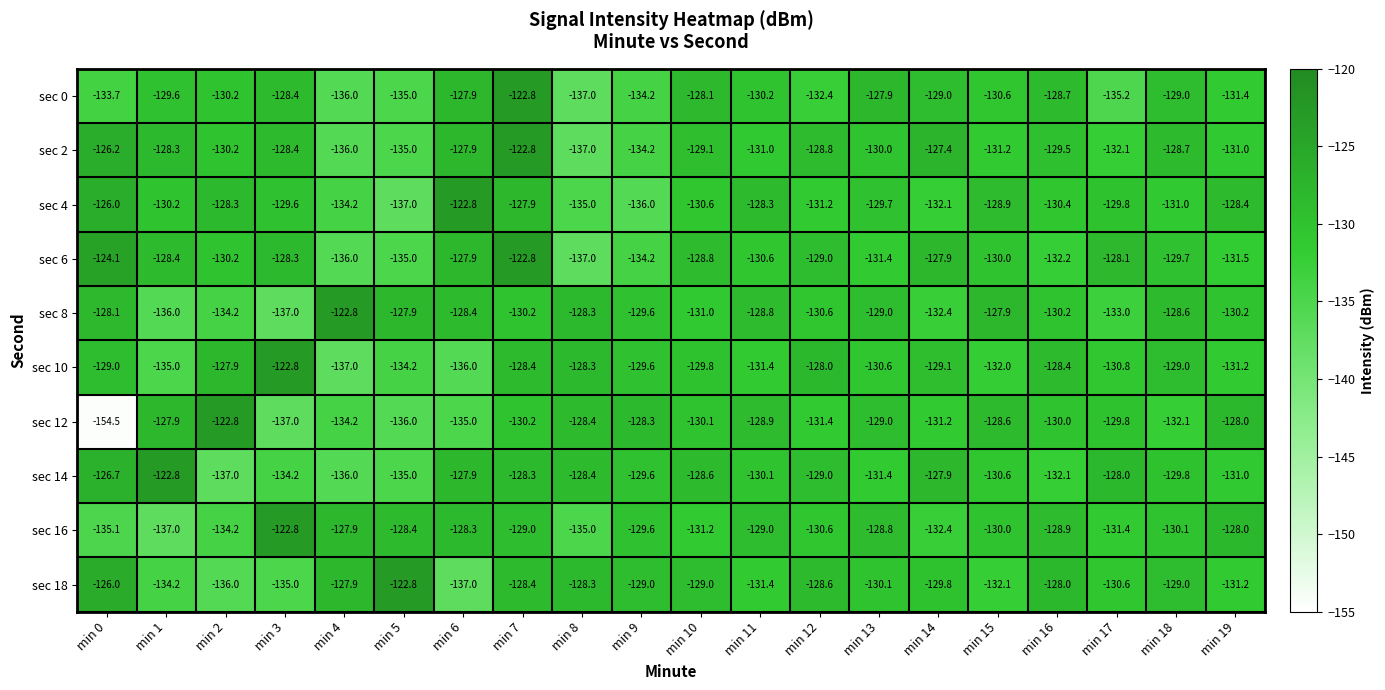

True or false: sec 16 has a value of -85.5 at min 11.

False